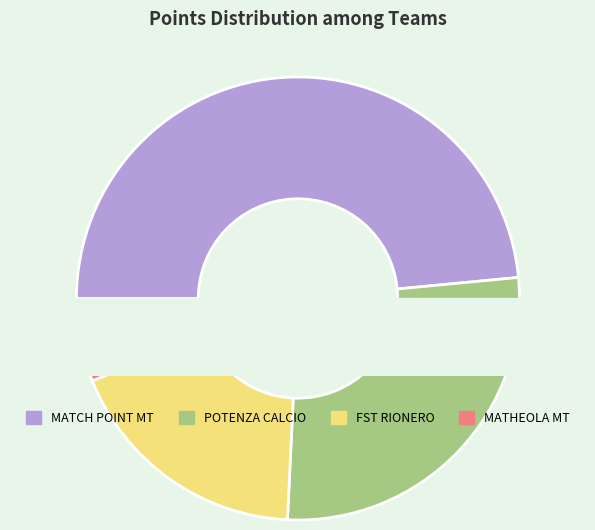

What is the smallest slice in the pie chart?

MATHEOLA MT